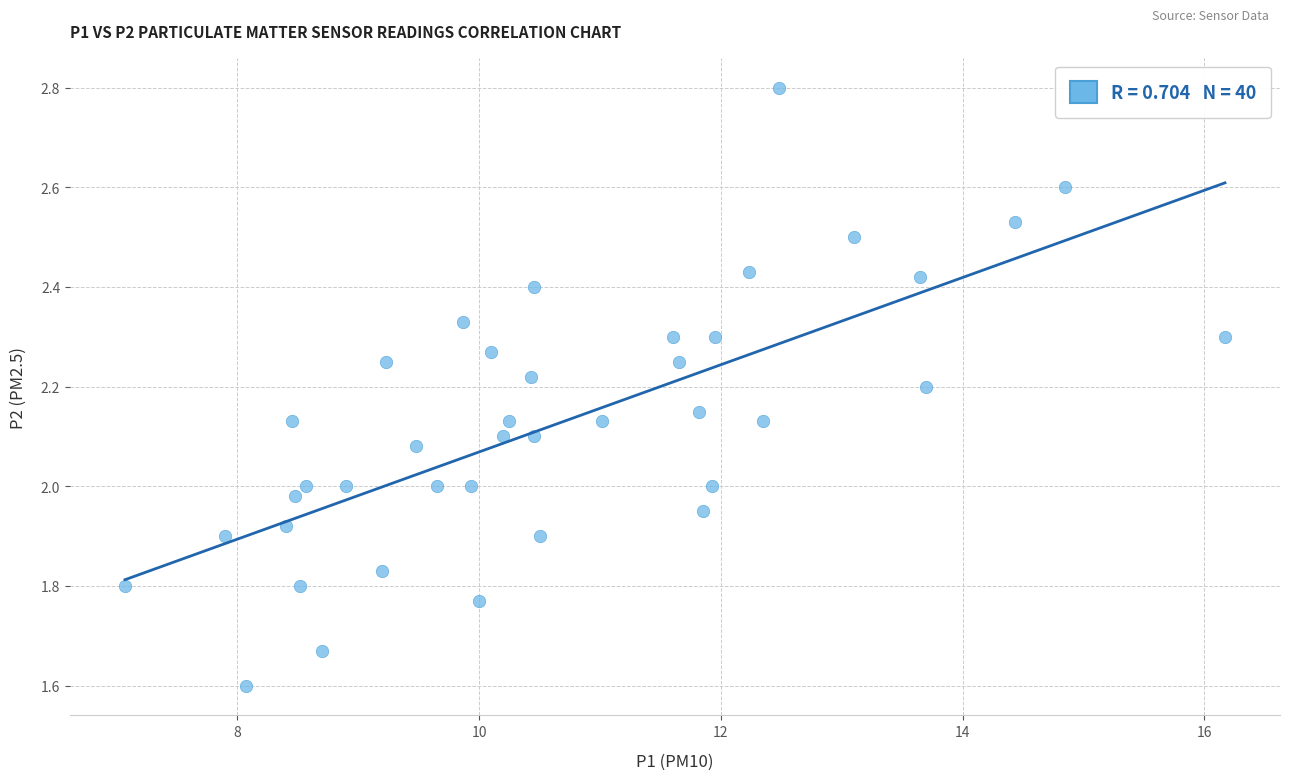

What is the range of Y values (max minus min)?

1.2